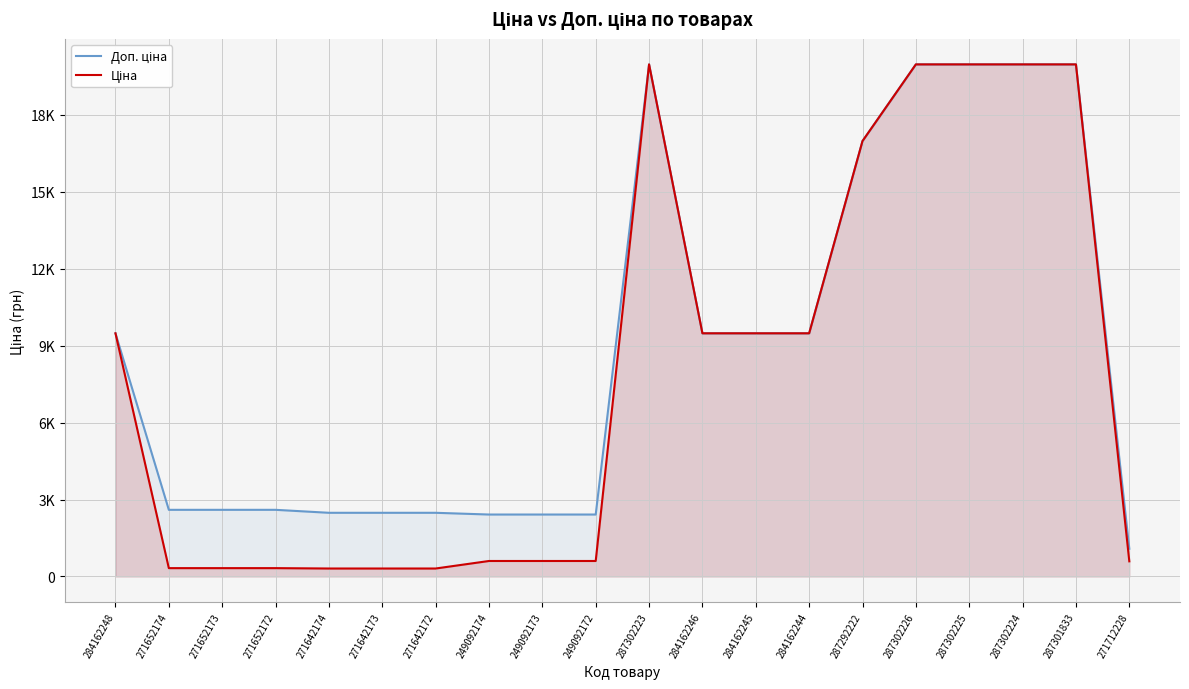

The Ціна series shows 936.9 at 271712228. True or false?

False